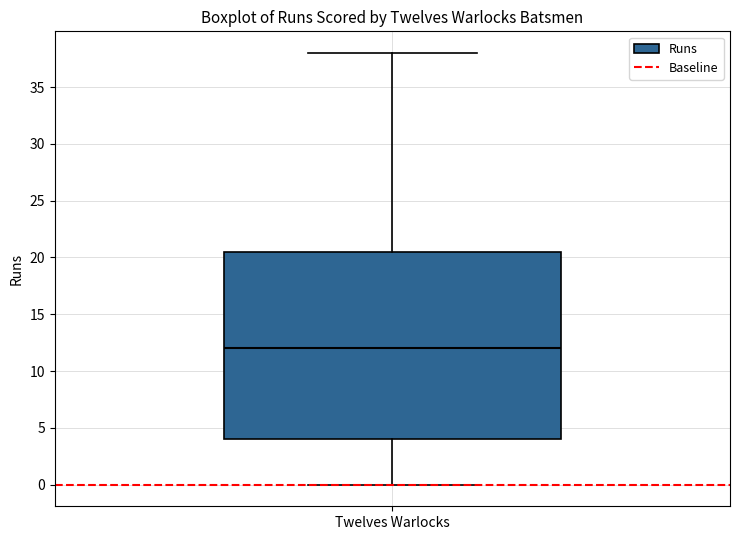

Where does the median line of the box for Twelves Warlocks sit on the y-axis? The values are not printed on the chart, so give them approximately, as read against the axis.

12.0